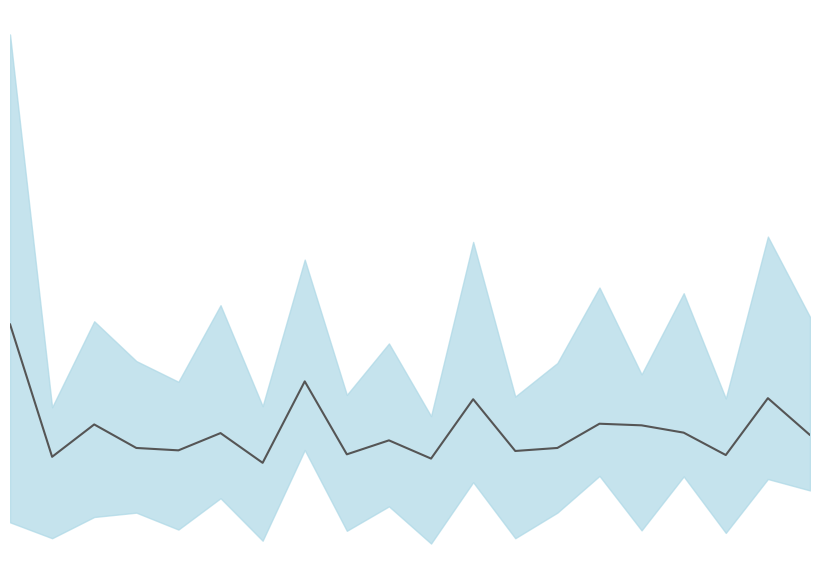

Does the chart have visible grid lines?

No